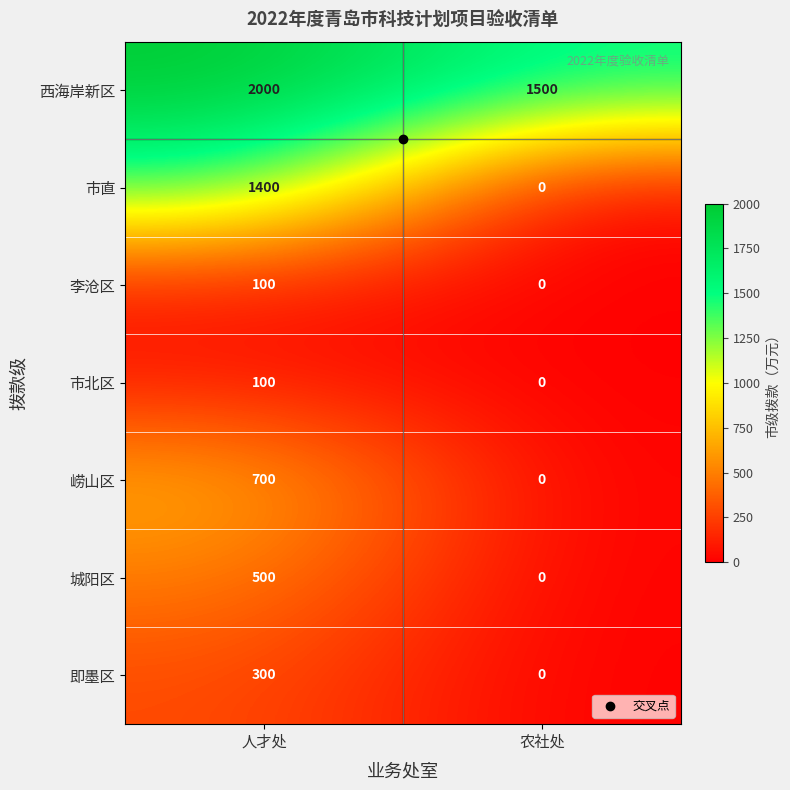

How many positive values does the 崂山区 series have?

1